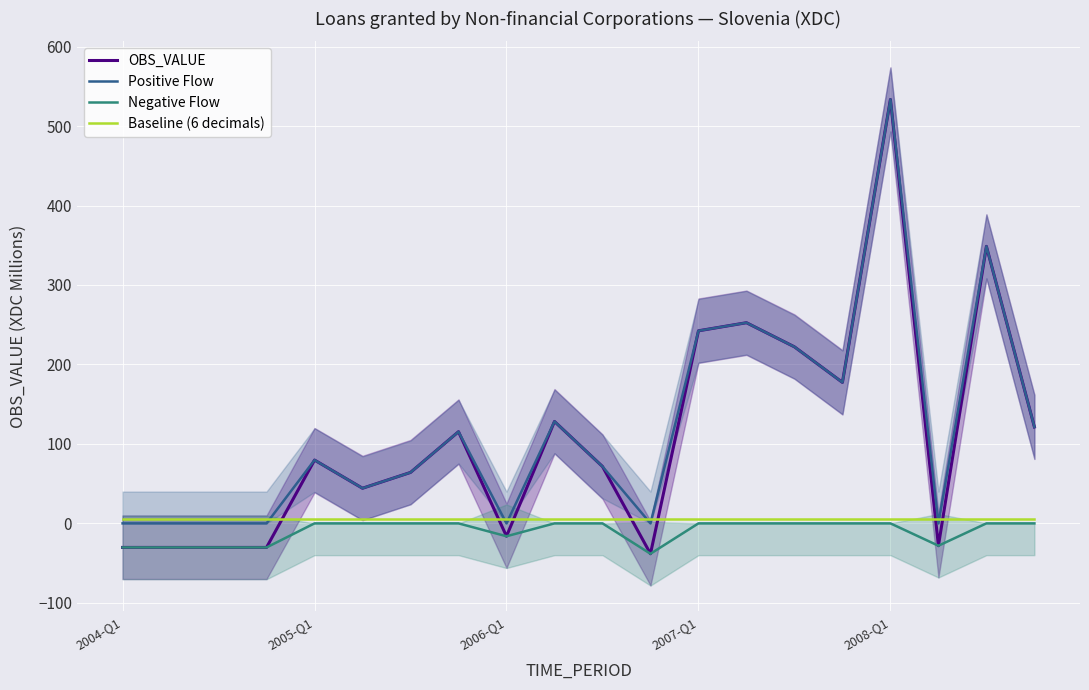

True or false: Negative Flow and Positive Flow intersect in this chart.

False